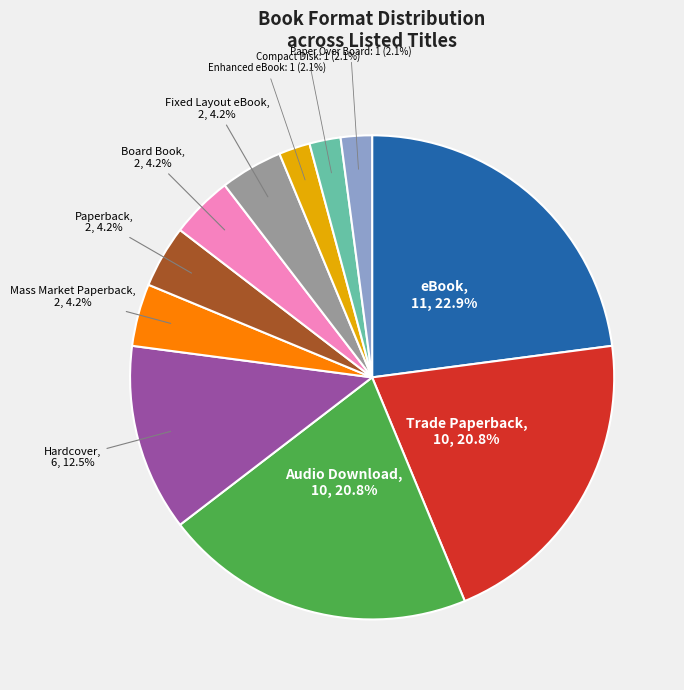

Count the number of slices in the pie.

11